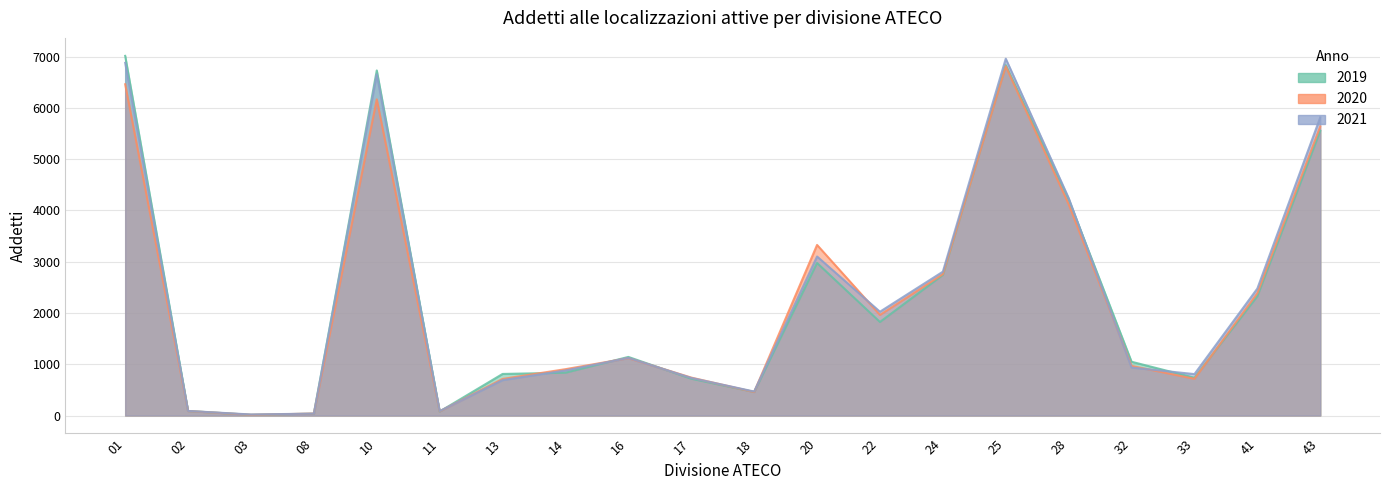

True or false: 2019 has a value of 4218 at 28.

True